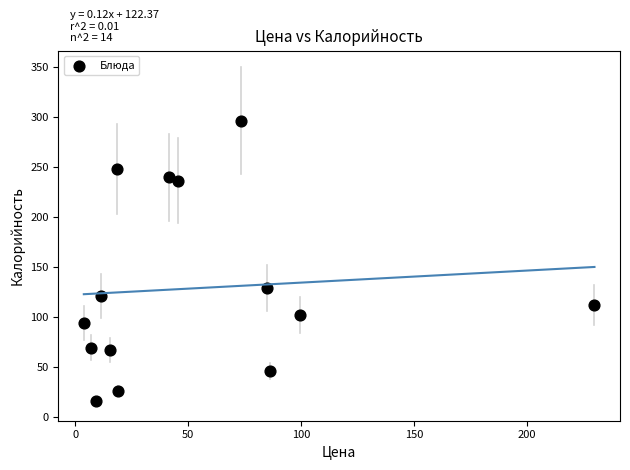

What is the range of X values (max minus min)?

226.3